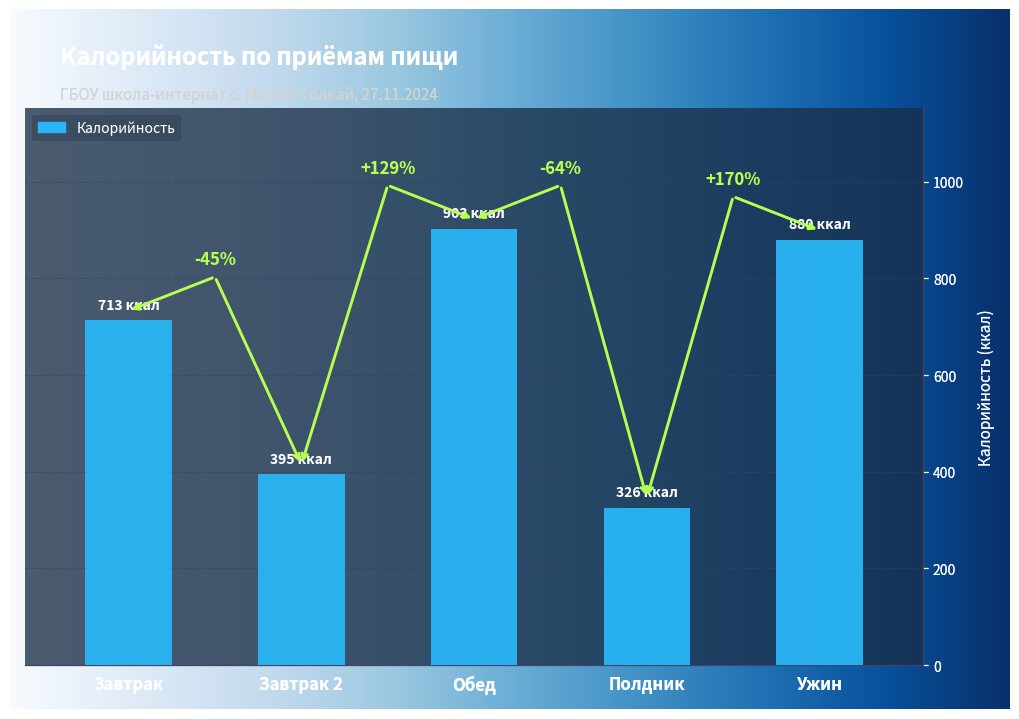

Reading right to left, transcribe all the data shown in this chart.

Ужин=879.5	Полдник=325.9	Обед=902.8	Завтрак 2=394.7	Завтрак=713.4